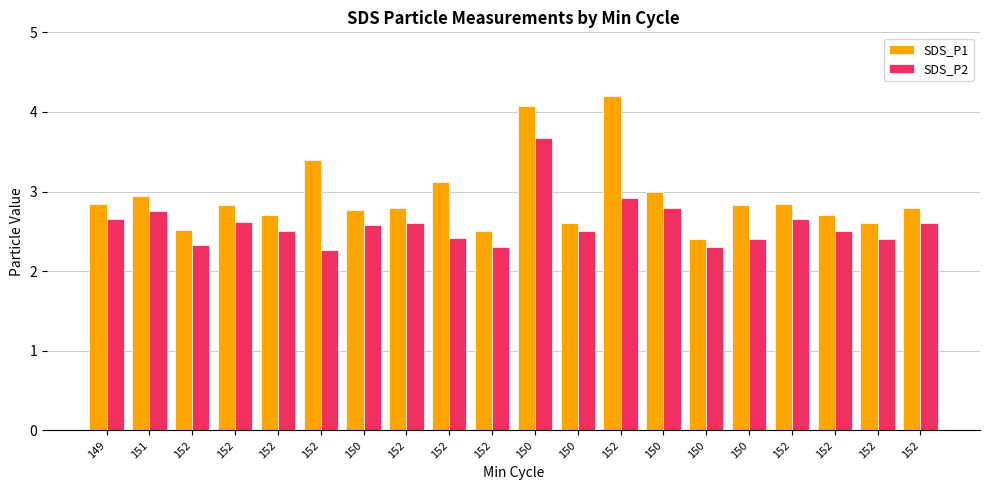

The SDS_P1 series shows 2.8 at 150. True or false?

True